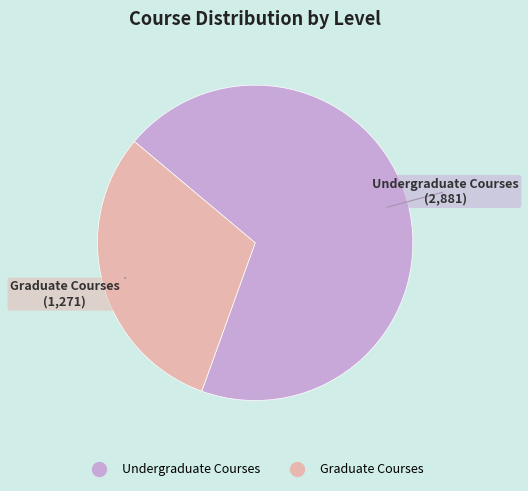

Approximately how many times larger is the value at Undergraduate Courses compared to Graduate Courses?

2.3